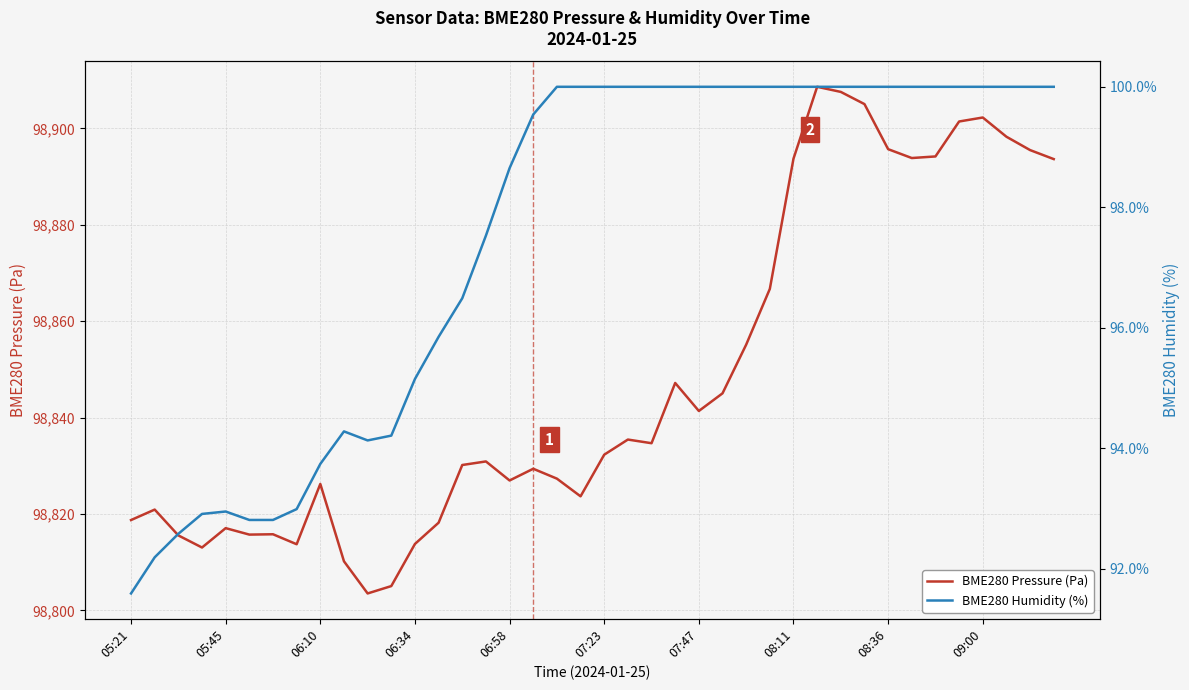

What is the average value of the BME280 Pressure (Pa) series?

98848.1